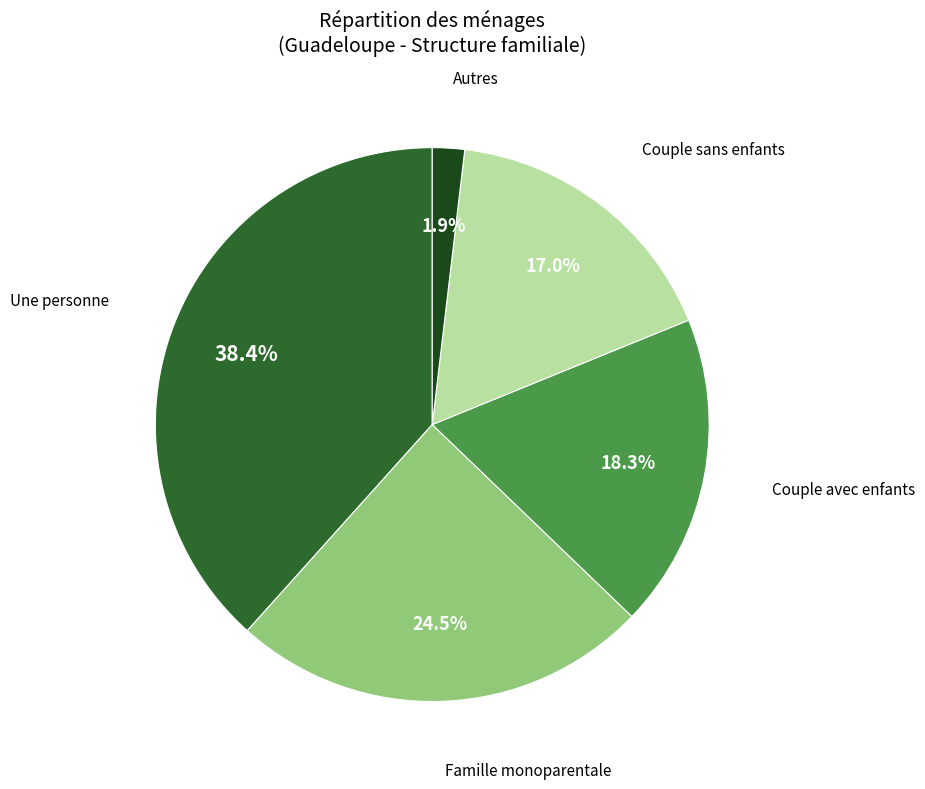

Does any single category account for the majority?

No